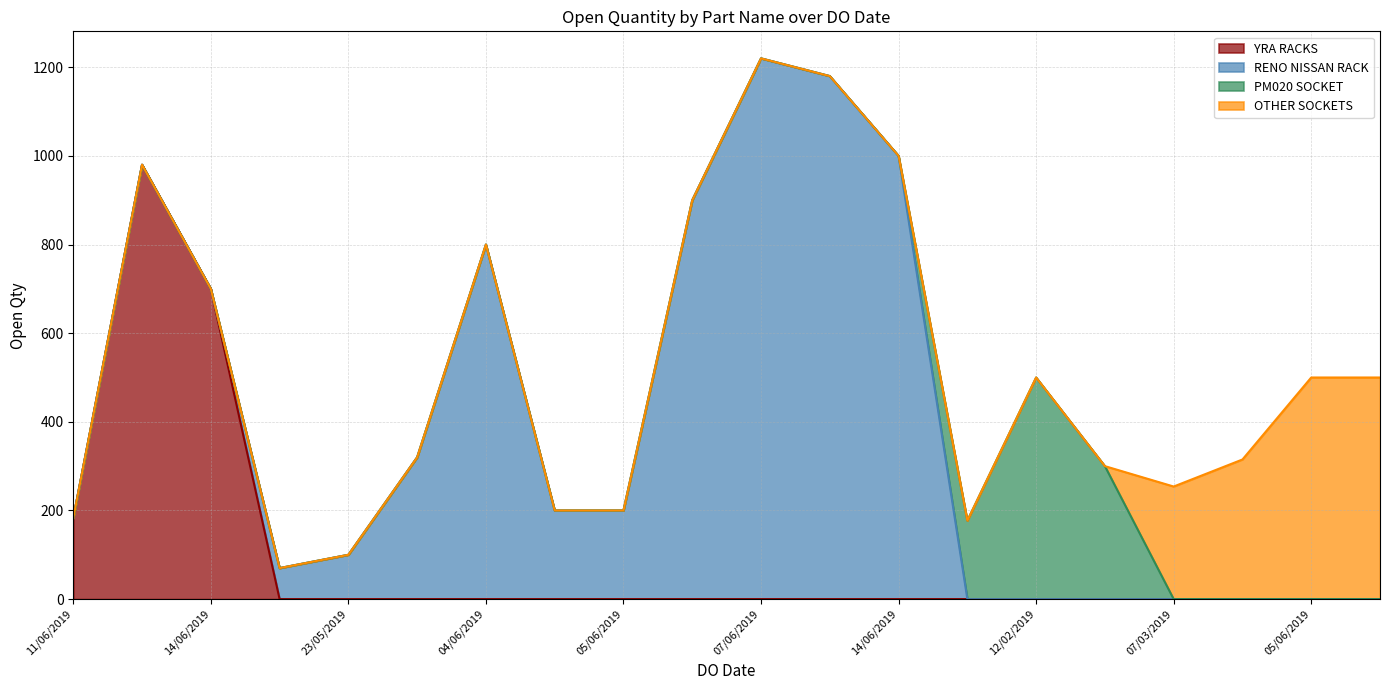

What is the total value across all series at 07/06/2019?

1220